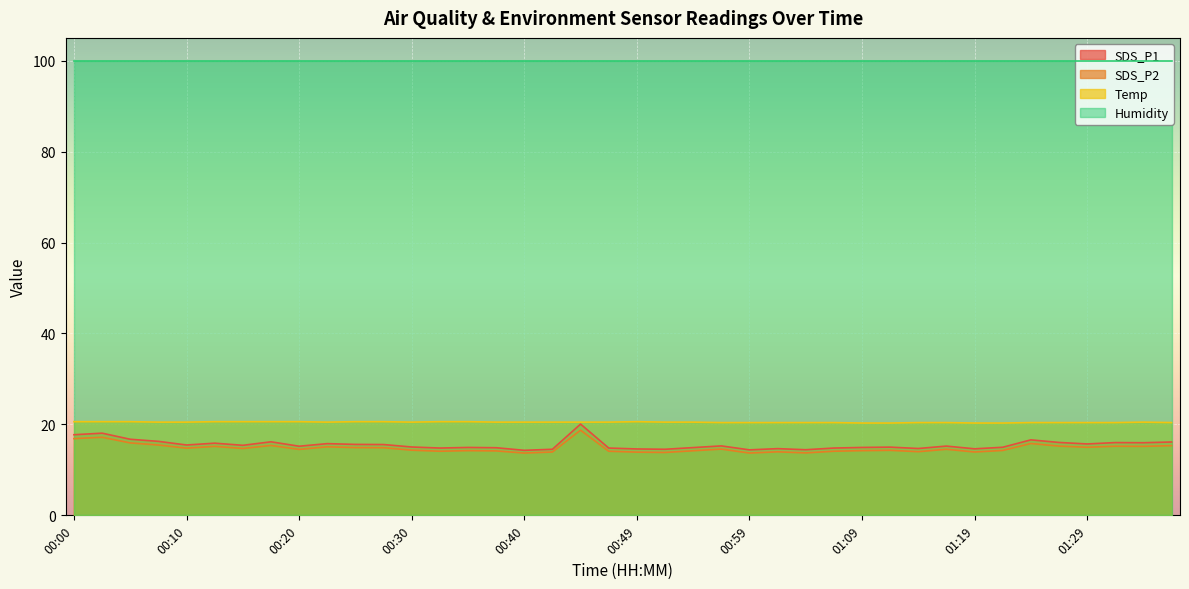

List the labels in order of SDS_P1 value, largest first.

00:44, 00:02, 00:00, 00:05, 01:24, 00:07, 00:17, 01:36, 01:26, 01:31, 01:34, 00:12, 00:22, 01:29, 00:25, 00:27, 00:10, 00:15, 00:57, 01:16, 00:20, 00:30, 01:12, 01:21, 00:35, 01:09, 00:54, 00:37, 00:32, 00:47, 01:07, 01:14, 01:02, 01:19, 00:49, 00:42, 00:52, 01:04, 00:59, 00:40